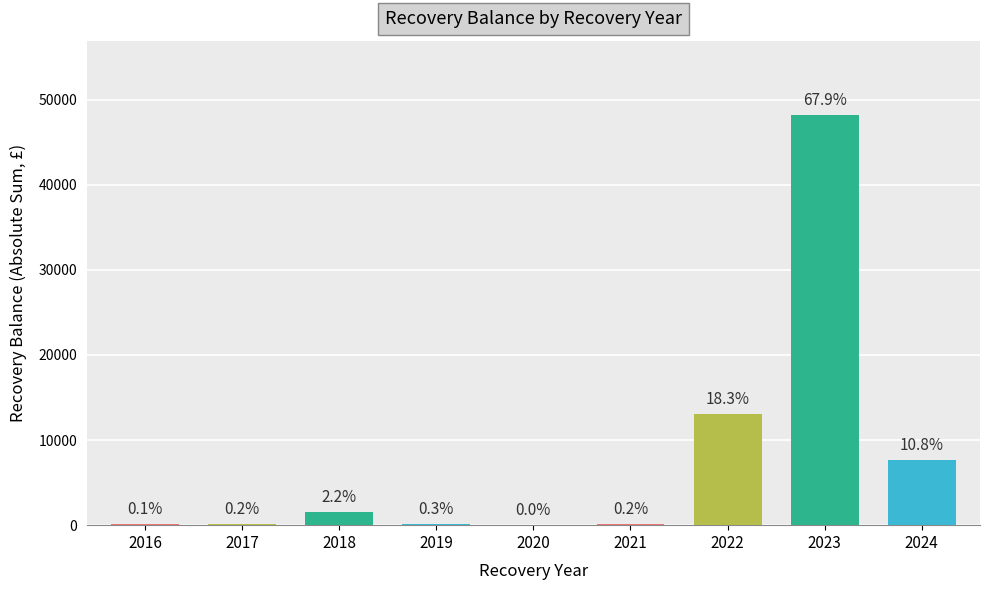

Read the value at 2016.

81.9